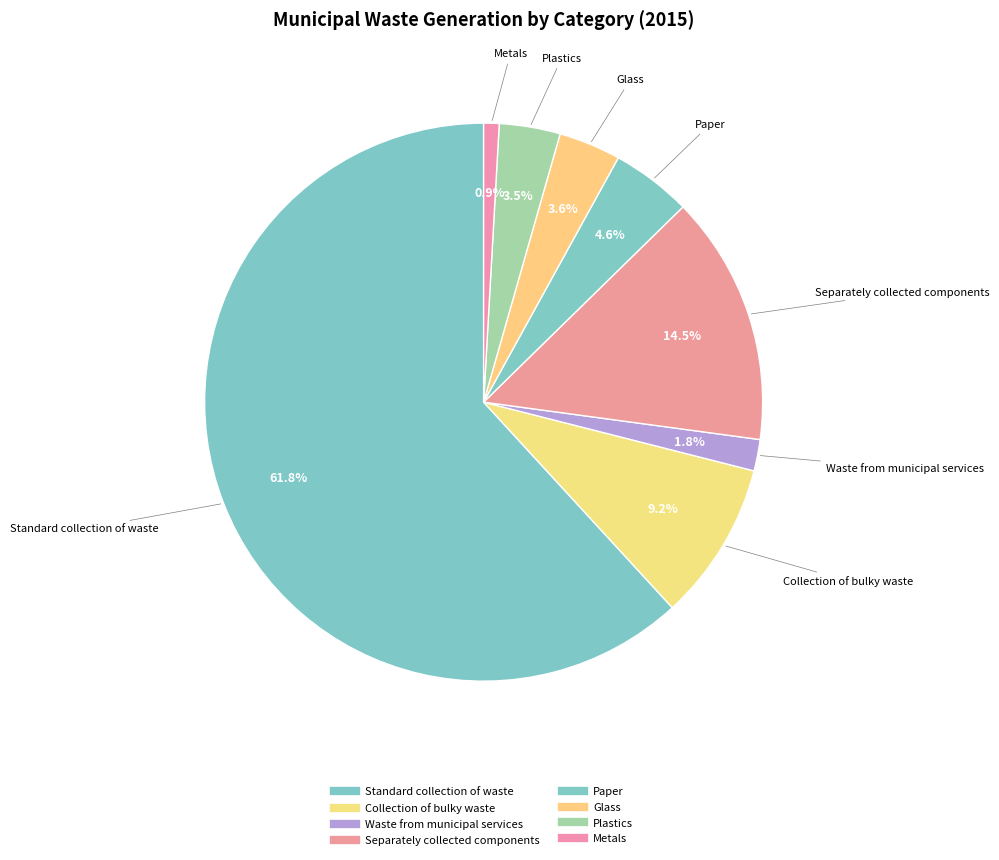

Count the number of slices in the pie.

8